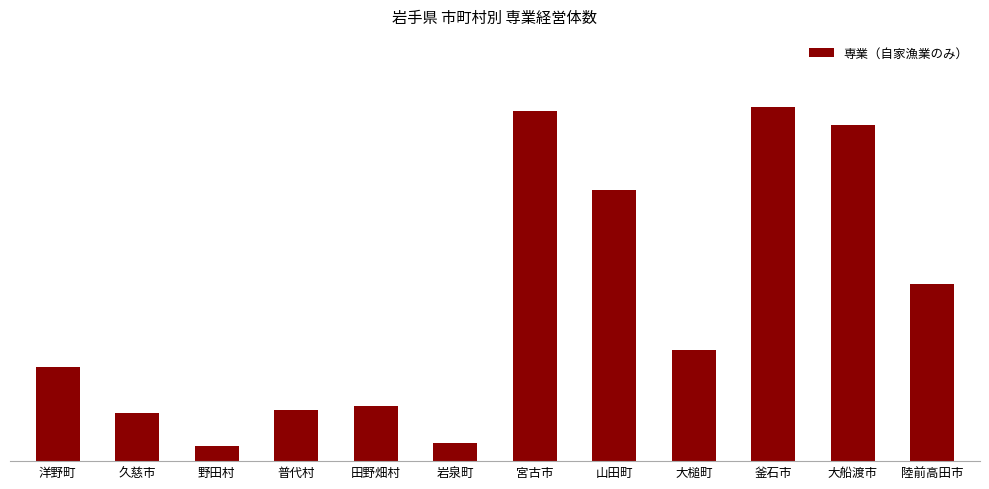

True or false: the data shows 196 at 山田町.

True